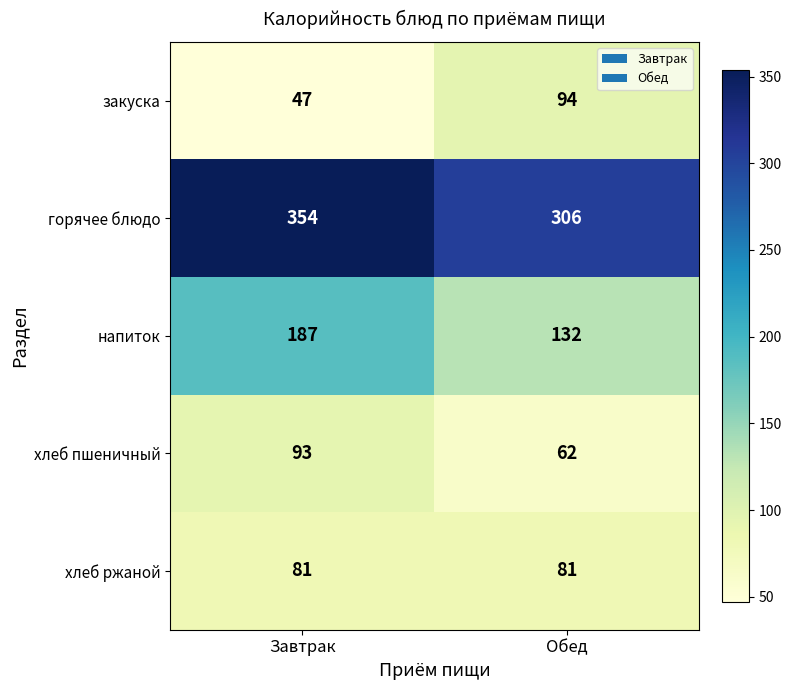

The value of хлеб ржаной at Завтрак is 81. True or false?

True